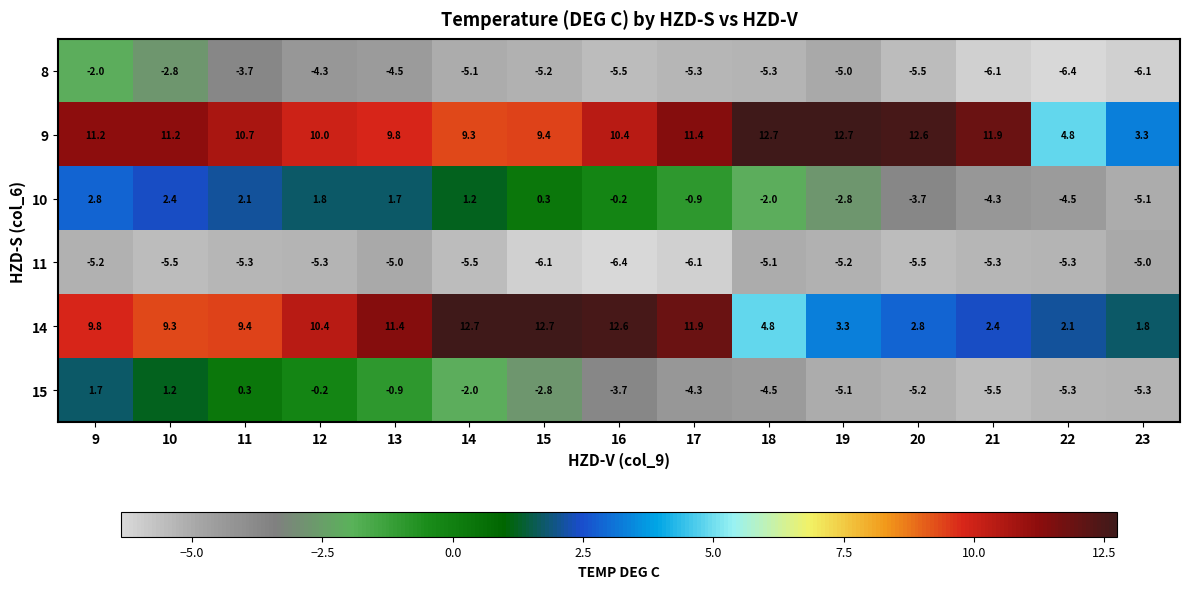

Count the number of data series in this chart.

6